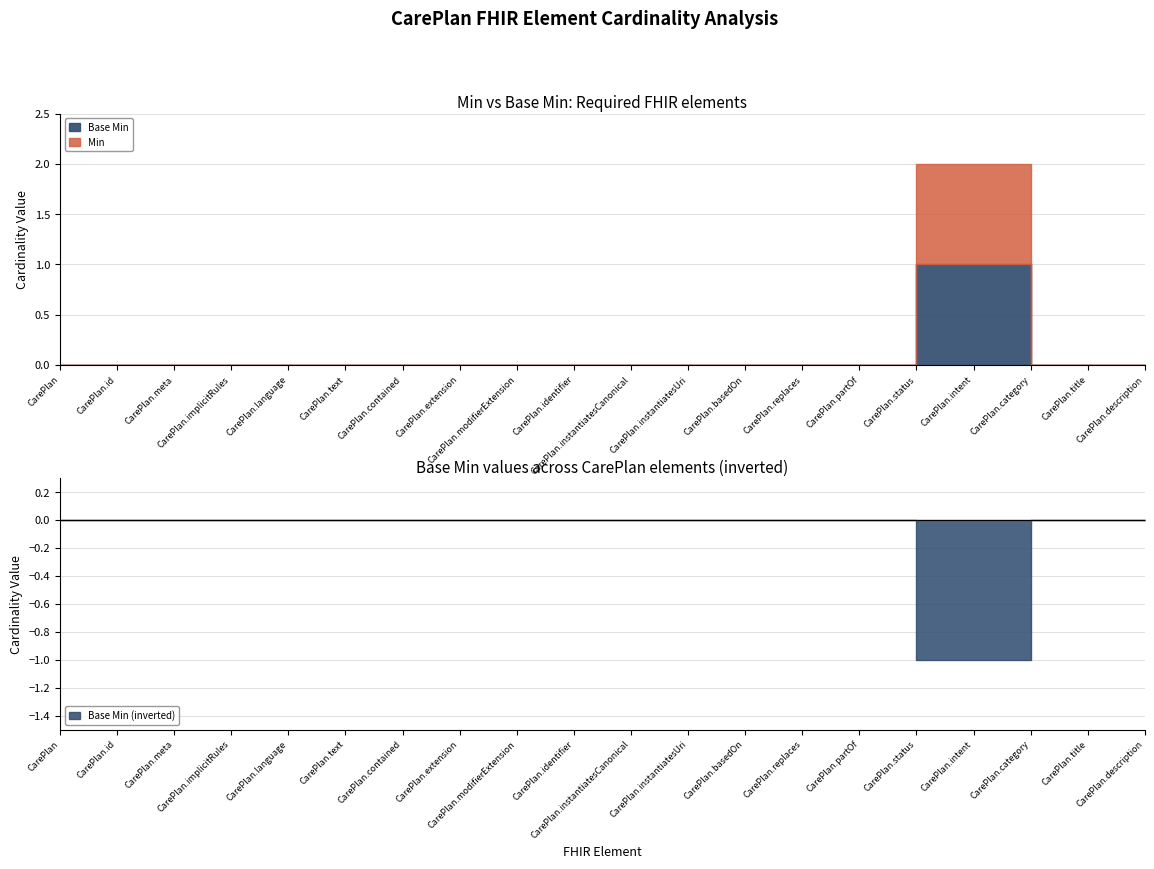

The value of Min at CarePlan.id is 0. True or false?

True